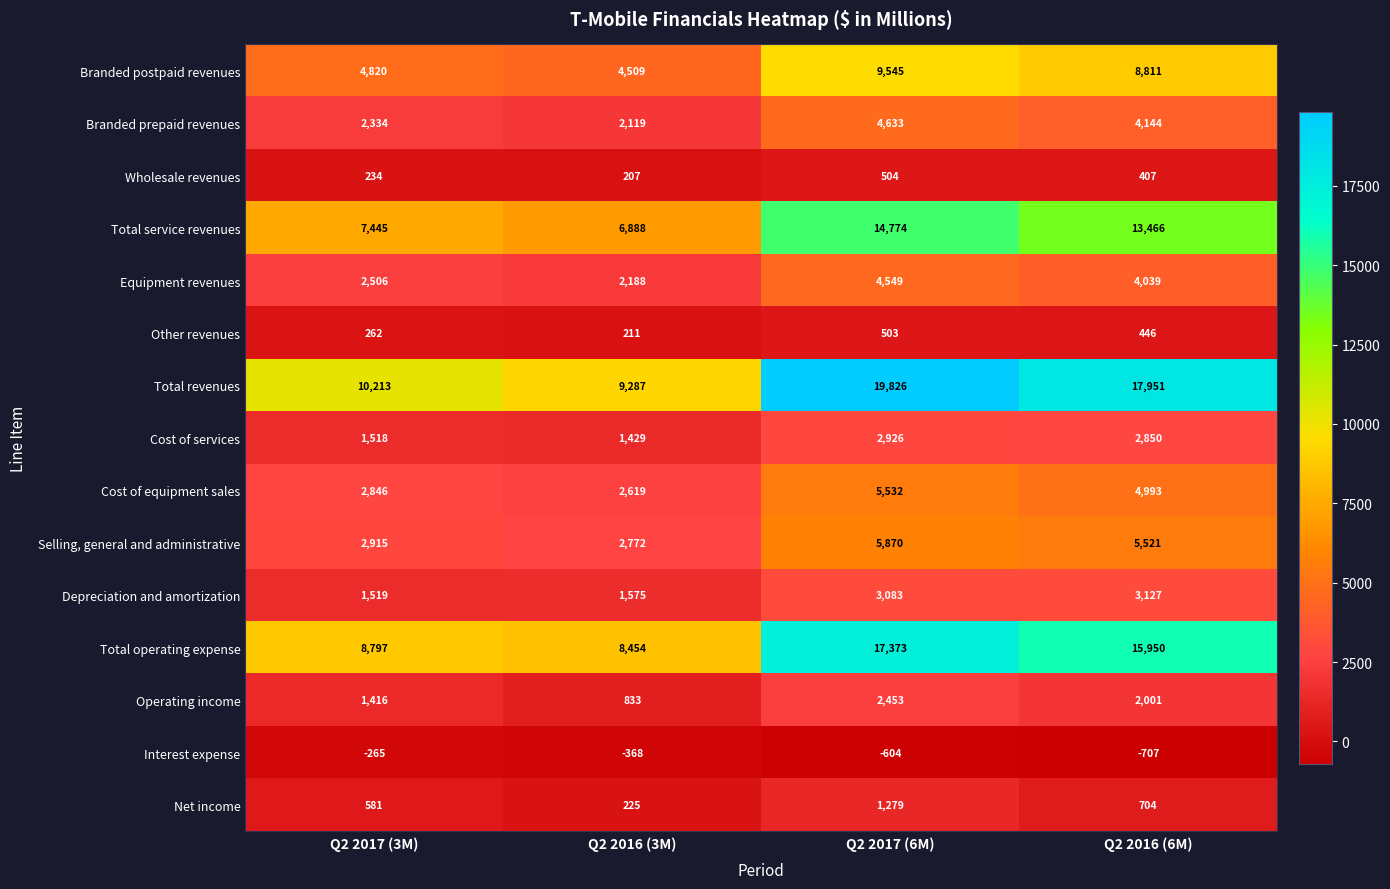

What is the maximum value shown in the chart?

19826